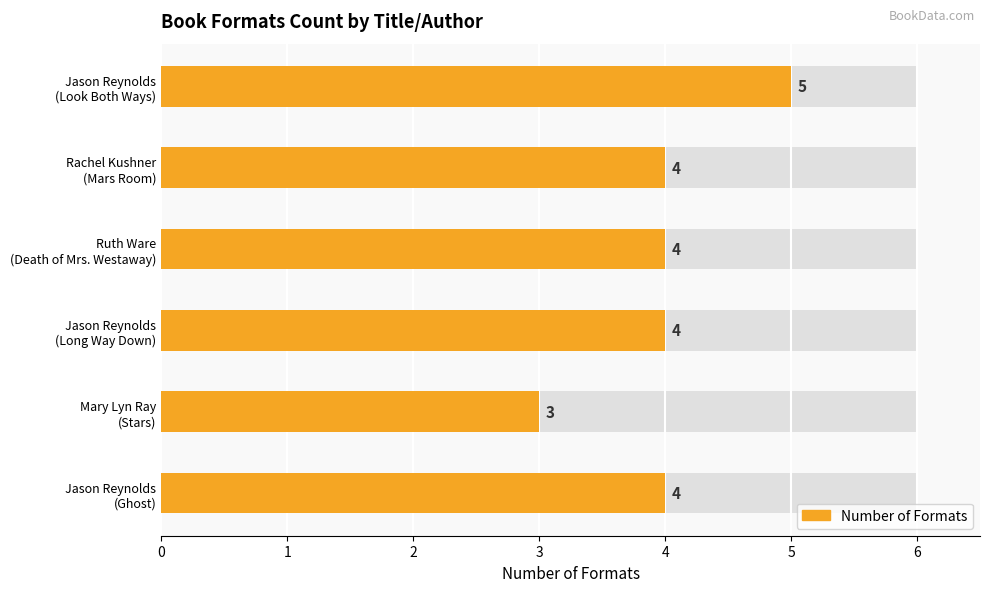

How many bars are there in total?

6